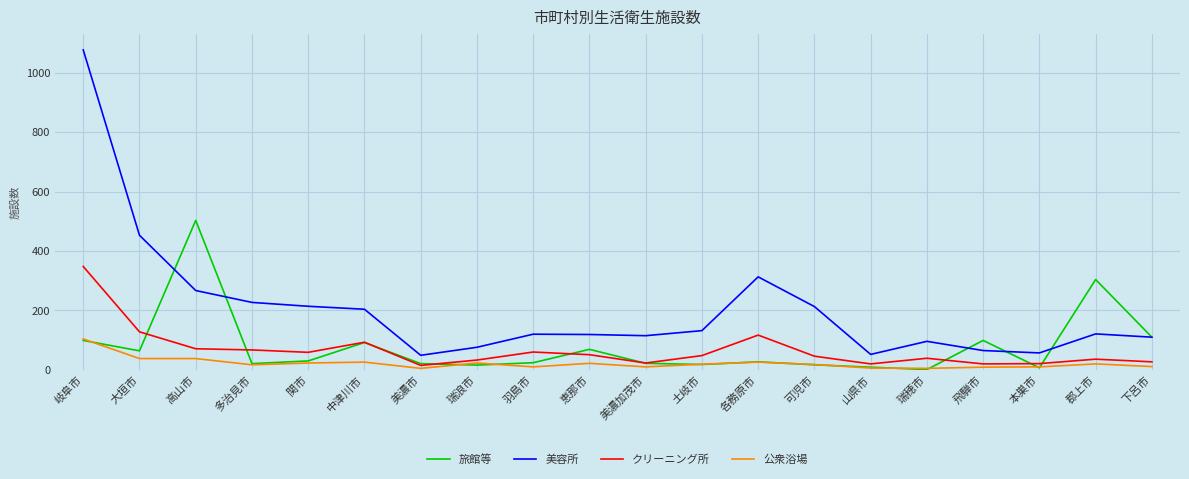

Rank the series by their maximum value, from highest to lowest.

美容所, 旅館等, クリーニング所, 公衆浴場